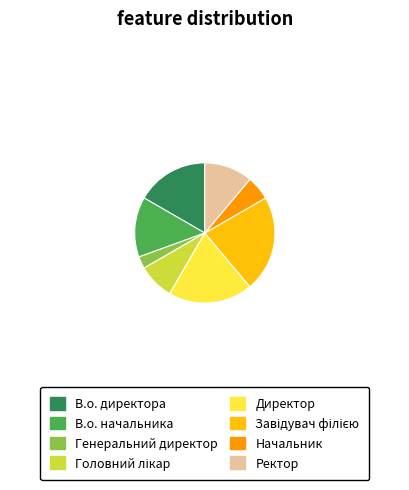

Combined, do Начальник and В.о. директора account for over 50%?

No